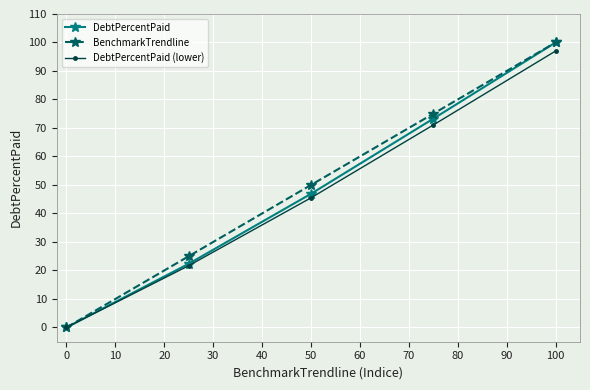

At how many categories does at least one series exceed 38?

3